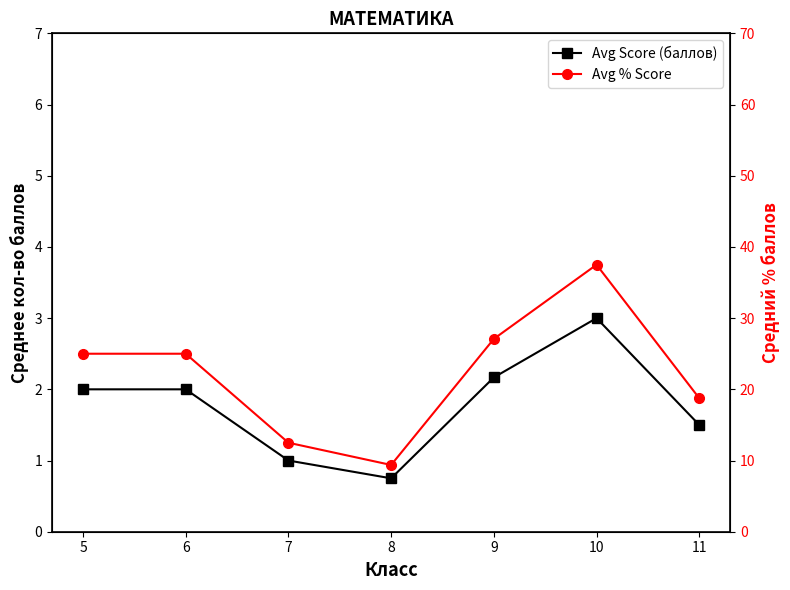

In Avg % Score, how many points are higher than both neighbors (excluding endpoints)?

1